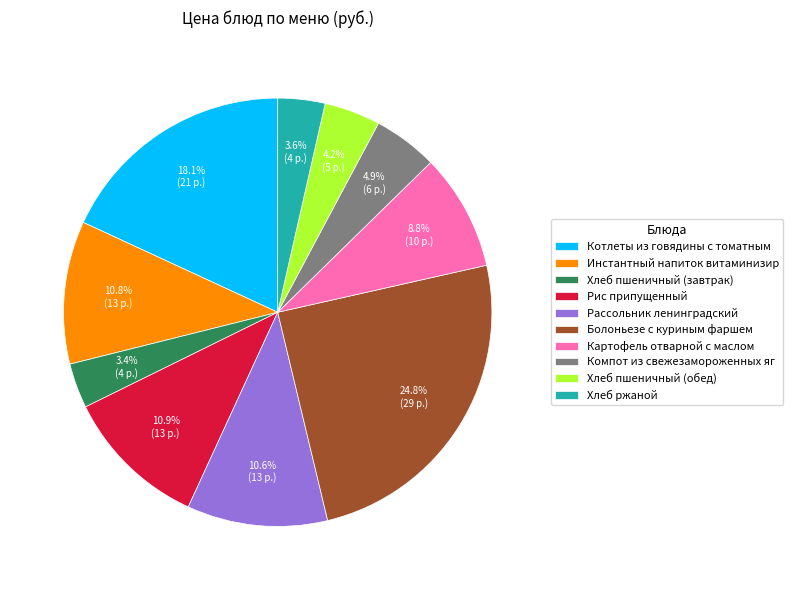

Does Картофель отварной с маслом represent more than half of the total?

No